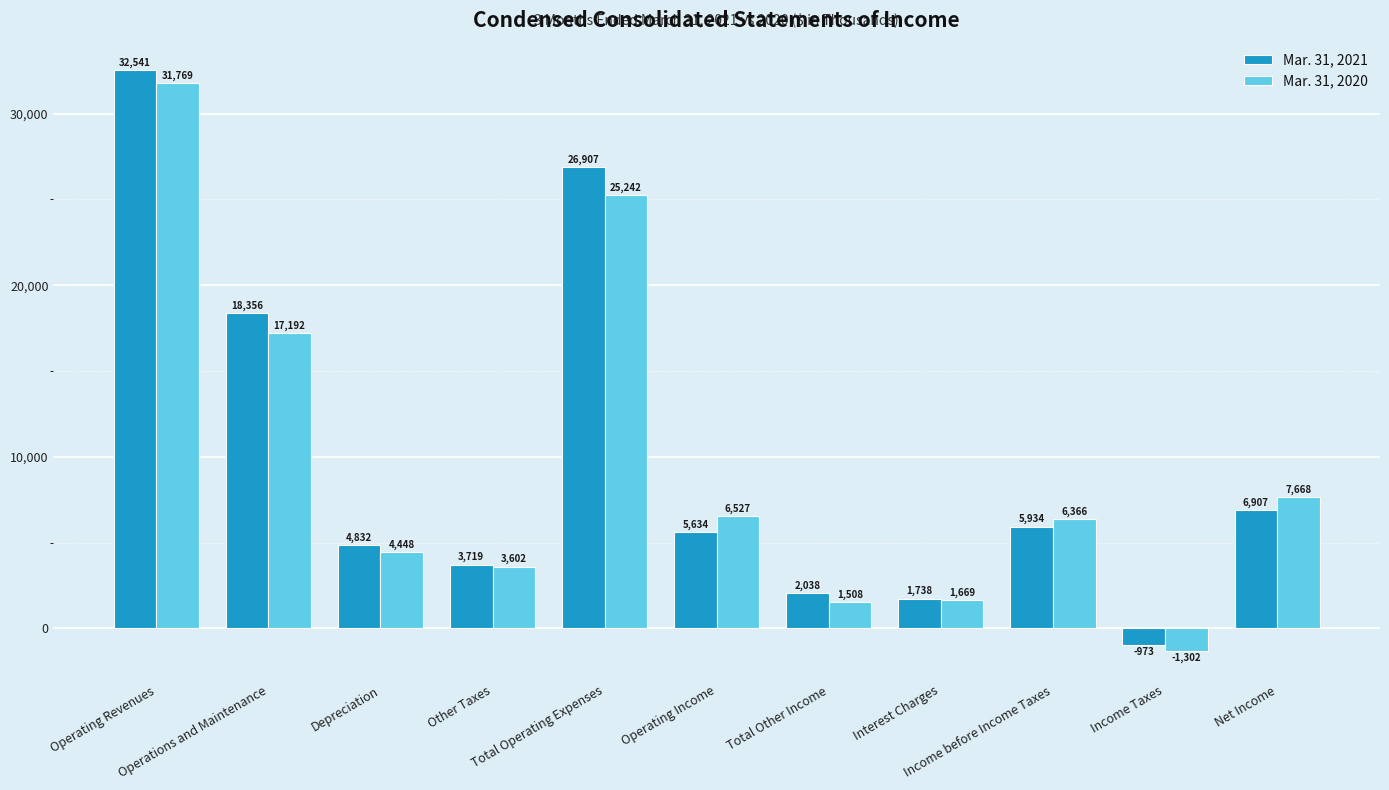

What are all the series names shown in the legend?

Mar. 31, 2021, Mar. 31, 2020